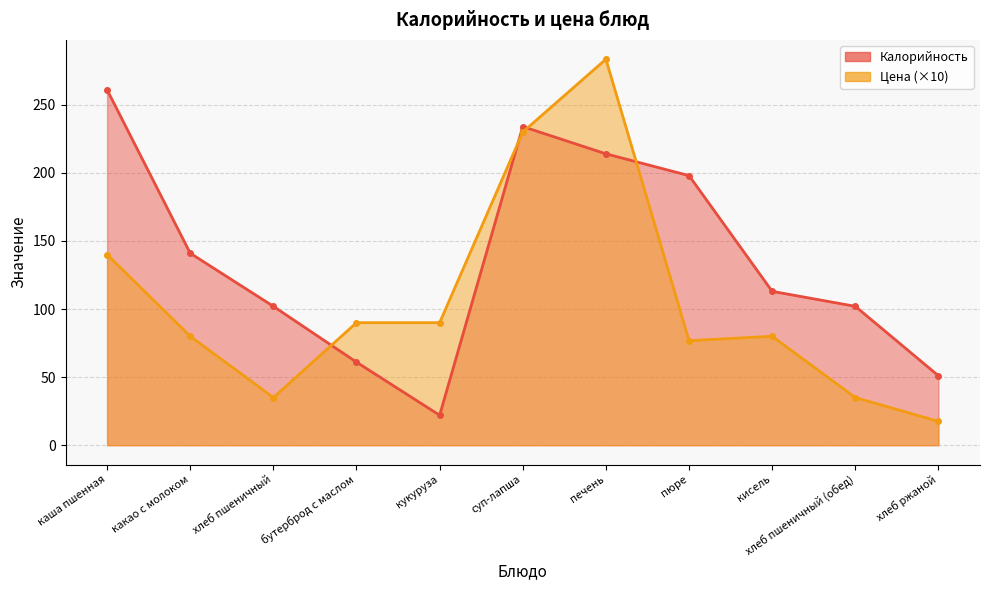

True or false: Калорийность and Цена intersect in this chart.

True